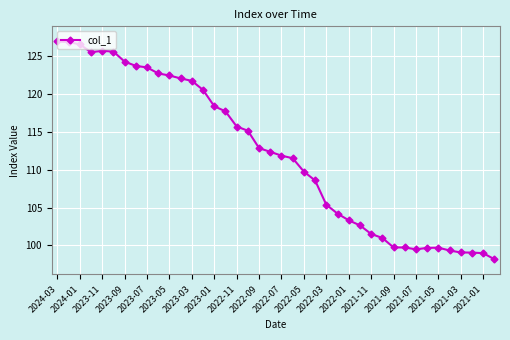

True or false: there are more than 0 points higher than both neighbors.

True